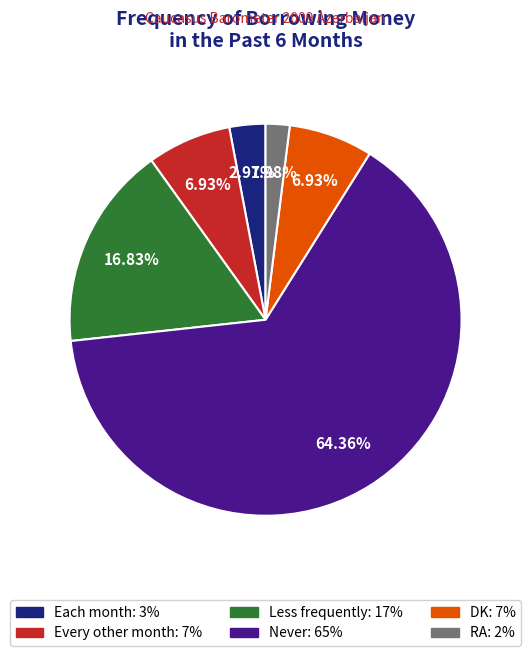

To the nearest percent, what percentage of the pie is DK?

7%